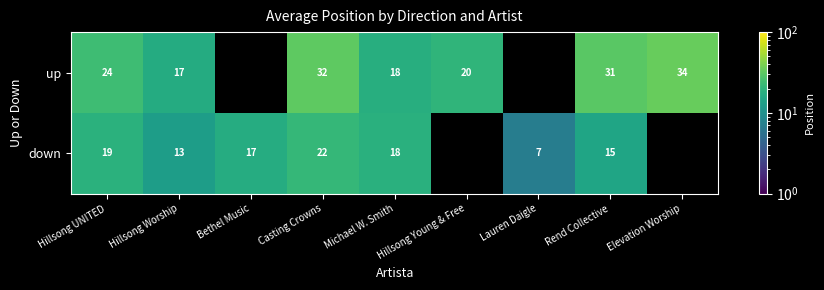

At how many categories does at least one series exceed 28?

3